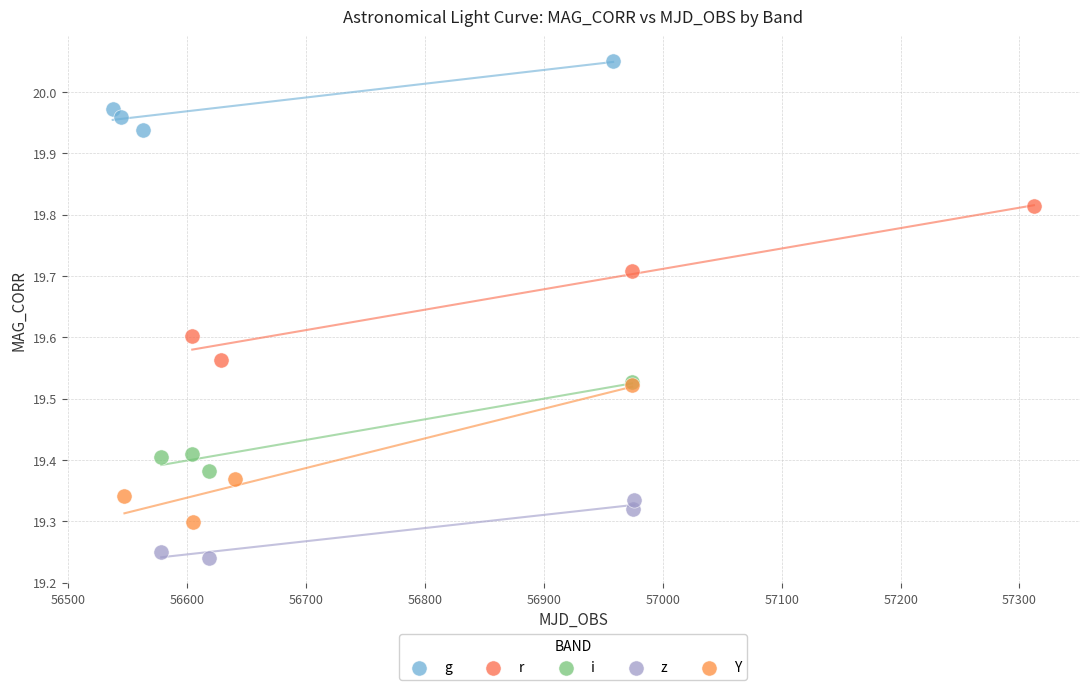

Which series has the largest Y range (max minus min)?

r